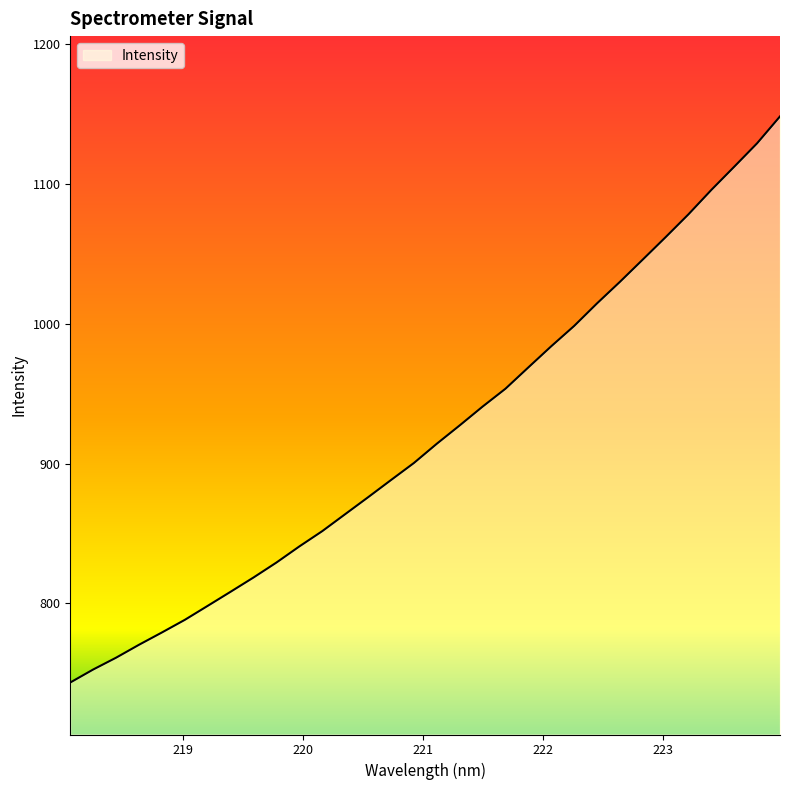

How many values are below 914?

16